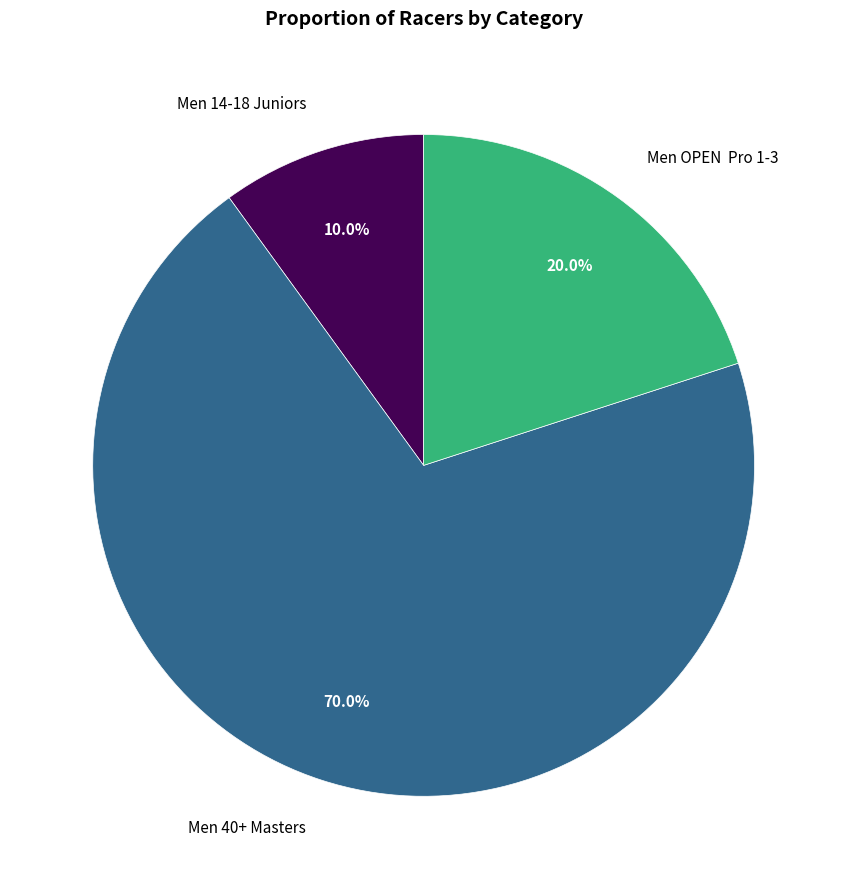

Count the number of slices in the pie.

3